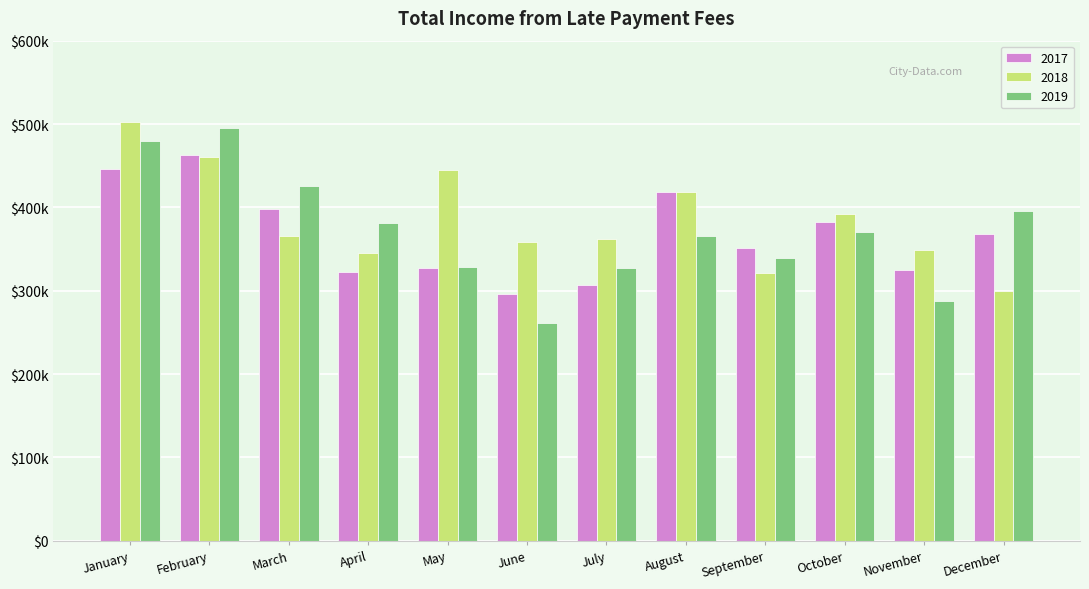

Is it true that 2019 equals 71305.5 at July?

False